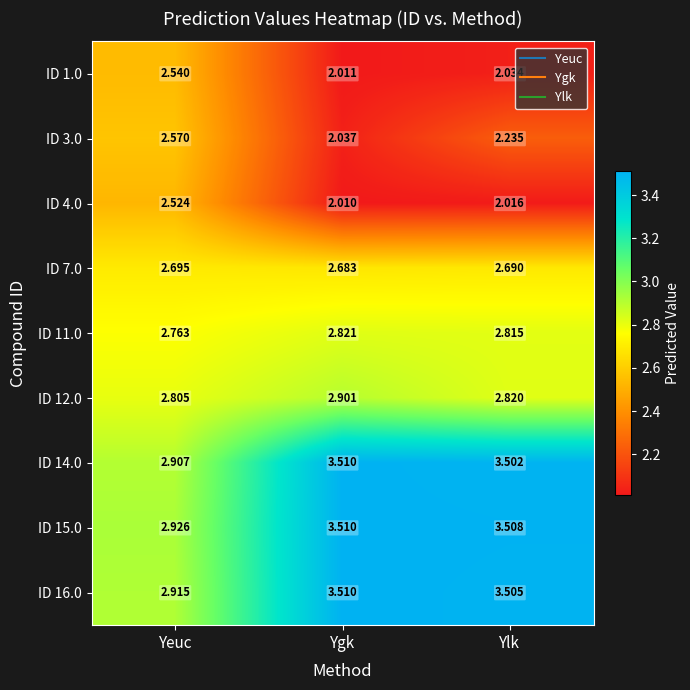

Which category has the highest value in the ID 11.0 series?

Ygk